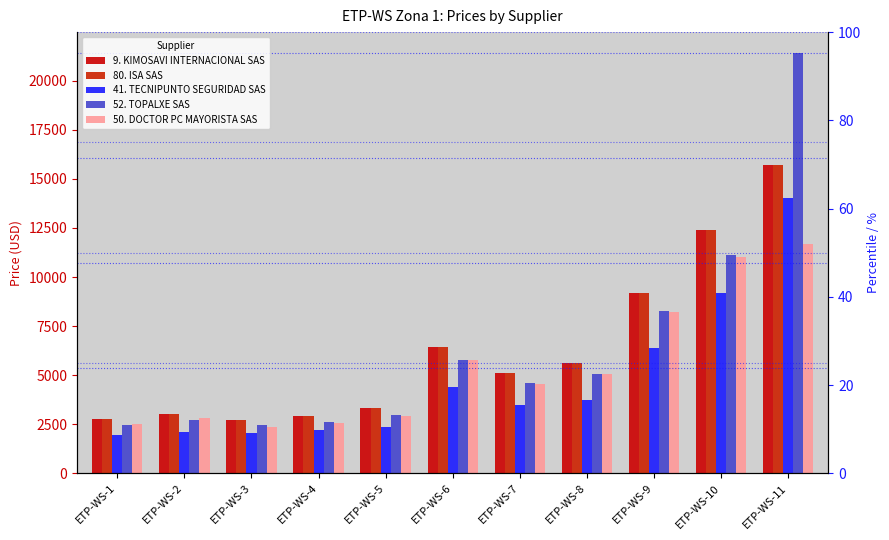

Which category has the lowest value in the 41. TECNIPUNTO SEGURIDAD SAS series?

ETP-WS-1